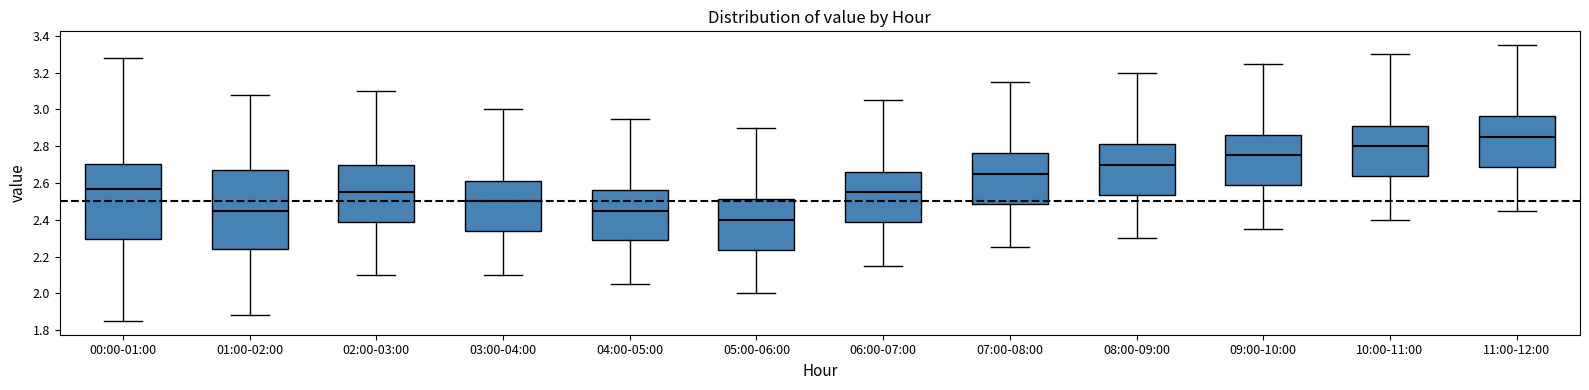

Where does the lower whisker of the box for 06:00-07:00 end on the y-axis? The values are not printed on the chart, so give them approximately, as read against the axis.

2.16